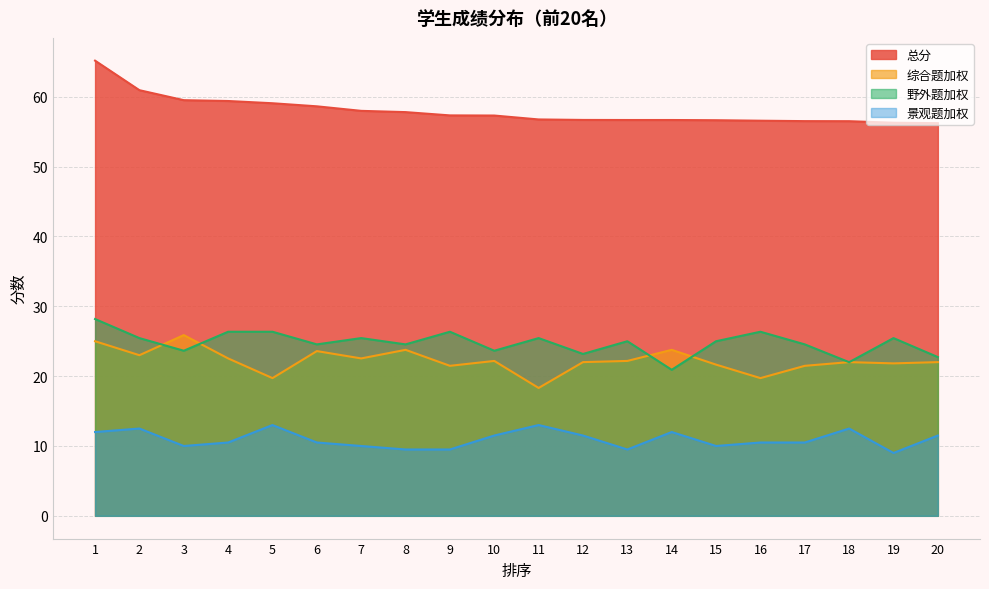

Reading left to right, list all the values displayed in this chart.

总分: 1=65.2	2=61.0	3=59.5	4=59.4	5=59.1	6=58.6	7=58.0	8=57.8	9=57.3	10=57.3	11=56.8	12=56.7	13=56.7	14=56.7	15=56.6	16=56.6	17=56.5	18=56.5	19=56.3	20=56.2
综合题加权: 1=25.0	2=23.0	3=25.9	4=22.5	5=19.7	6=23.6	7=22.5	8=23.8	9=21.5	10=22.2	11=18.3	12=22.0	13=22.2	14=23.8	15=21.6	16=19.7	17=21.5	18=22.0	19=21.8	20=22.0
野外题加权: 1=28.2	2=25.4	3=23.6	4=26.4	5=26.4	6=24.6	7=25.4	8=24.6	9=26.4	10=23.6	11=25.4	12=23.2	13=25.0	14=20.9	15=25.0	16=26.4	17=24.6	18=22.0	19=25.4	20=22.7
景观题加权: 1=12.0	2=12.5	3=10.0	4=10.5	5=13.0	6=10.5	7=10.0	8=9.5	9=9.5	10=11.5	11=13.0	12=11.5	13=9.5	14=12.0	15=10.0	16=10.5	17=10.5	18=12.5	19=9.0	20=11.5